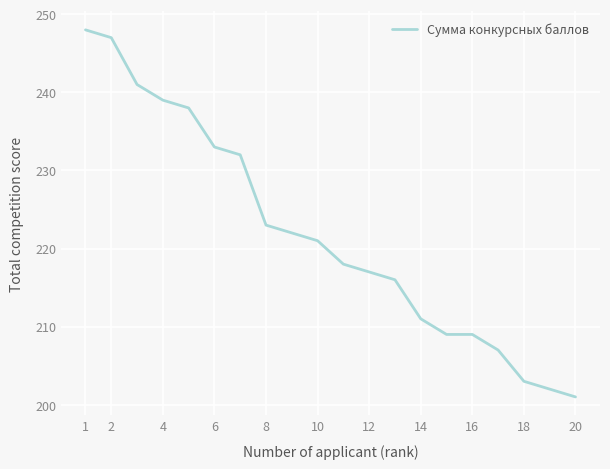

What is the maximum value shown in the chart?

248